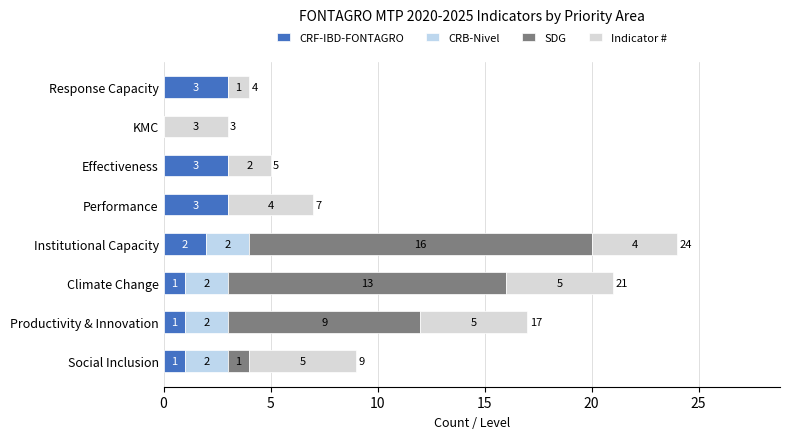

Count the number of categories in the chart.

8